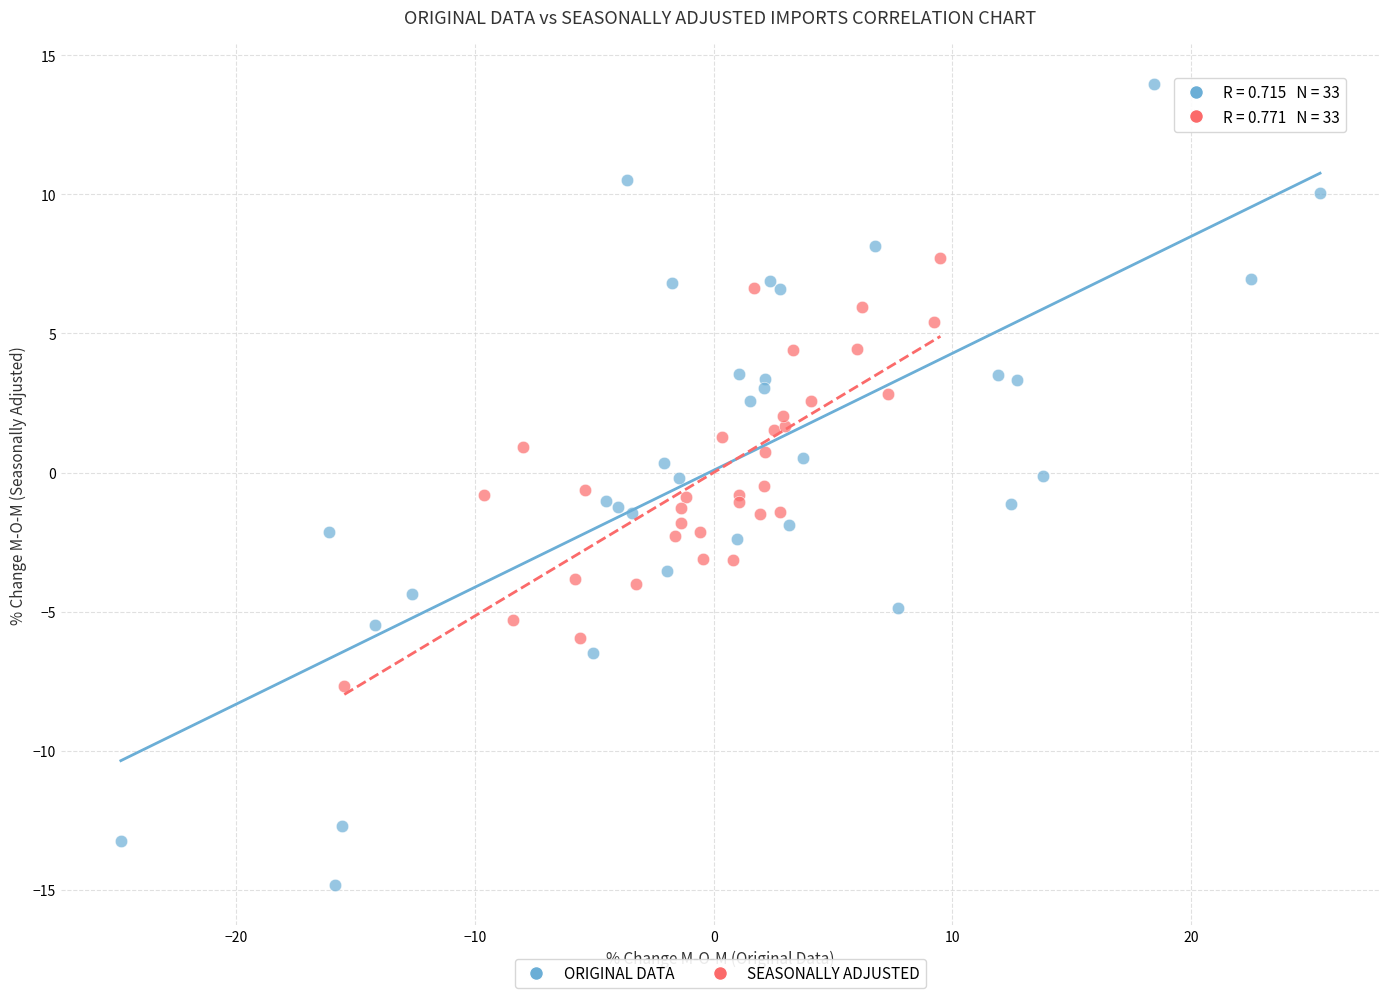

What are all the series names shown in the legend?

ORIGINAL DATA, SEASONALLY ADJUSTED